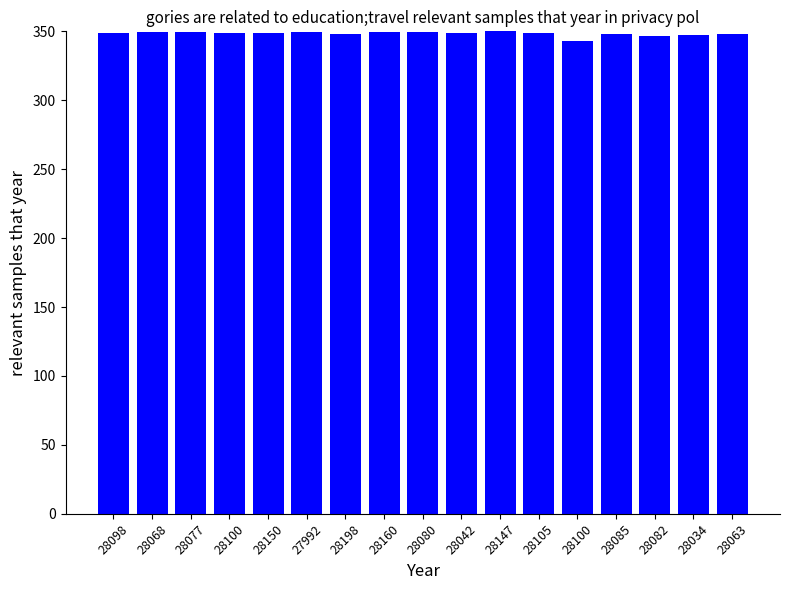

The value at 28085 is 537.4. True or false?

False